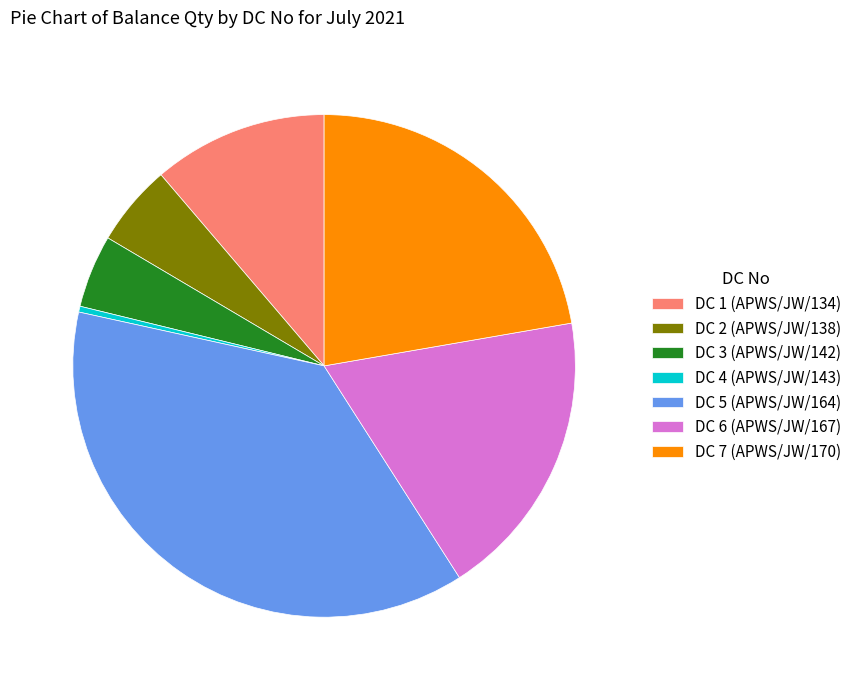

How many slices are in this pie chart?

7